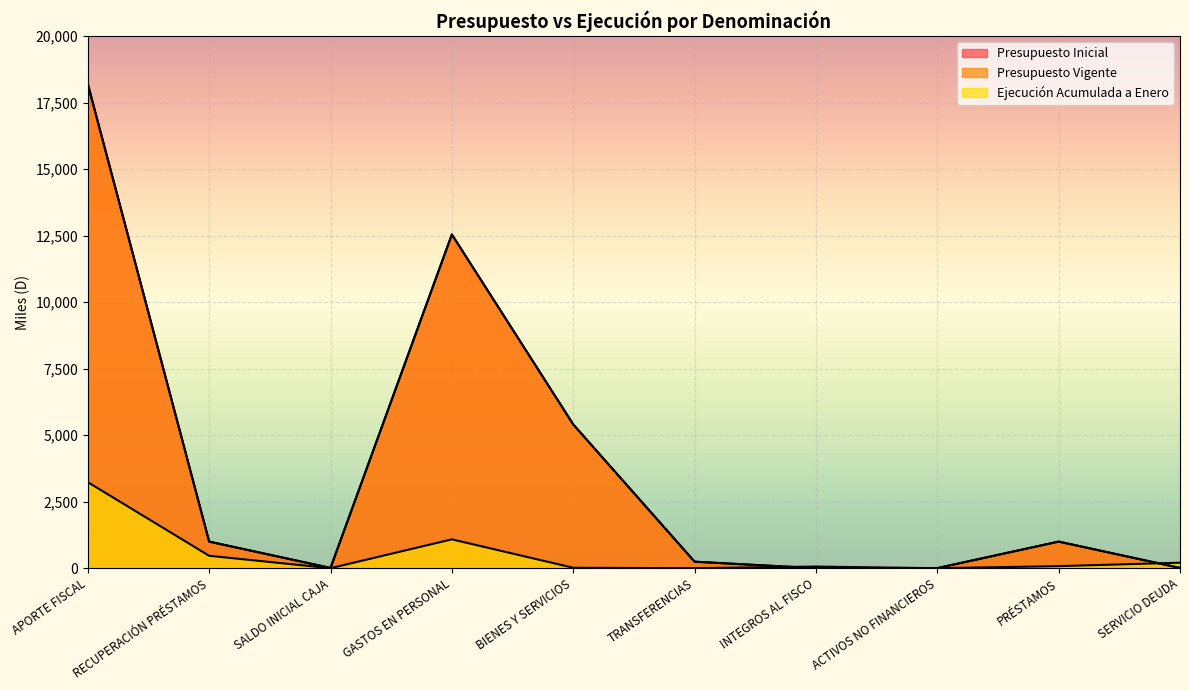

The Ejecución Acumulada a Enero series shows 0 at TRANSFERENCIAS. True or false?

True